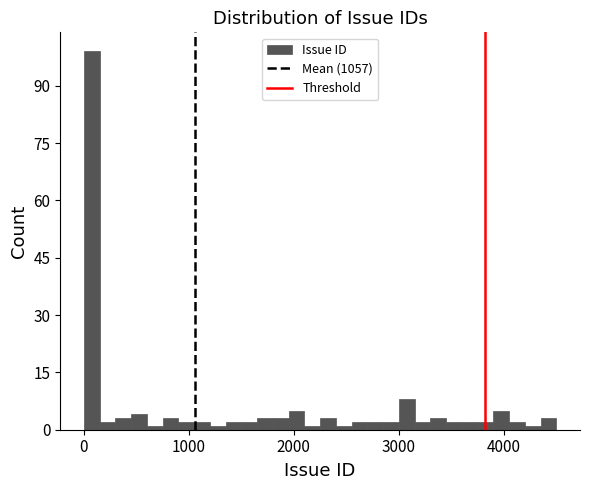

Around what value on the x-axis is the tallest bar? Give the approximate position of its centre, as read against the axis.

100